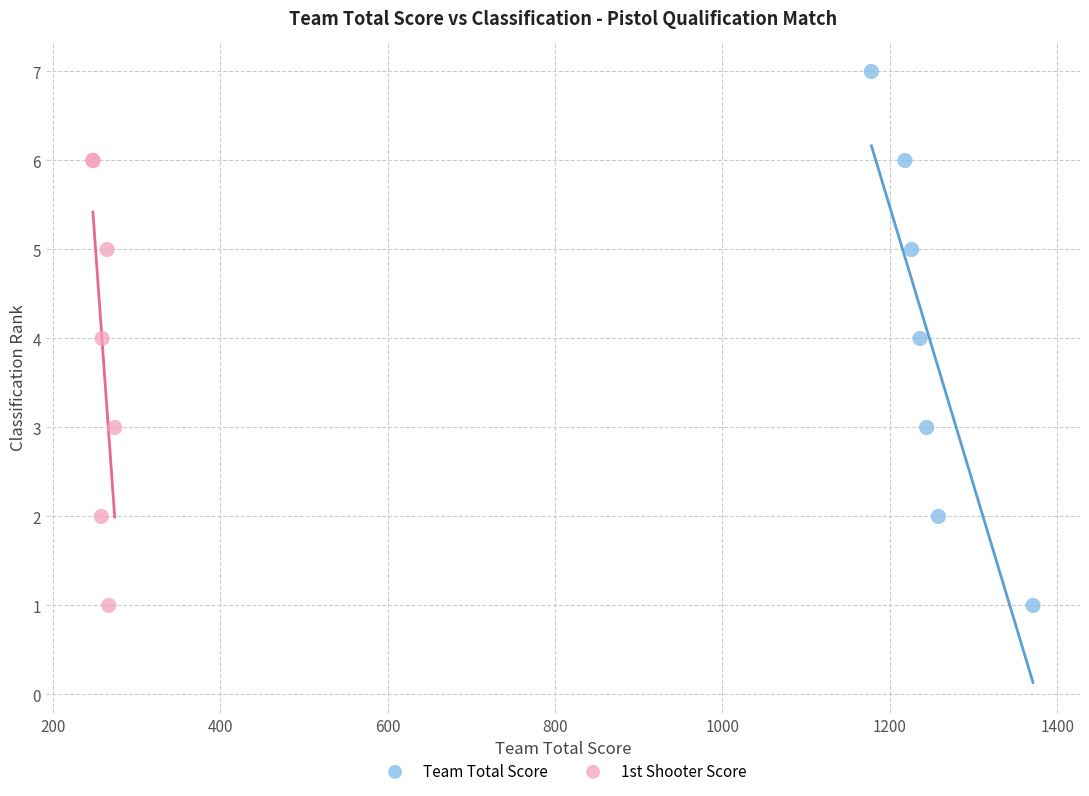

Which series reaches the maximum Y coordinate?

Team Total Score